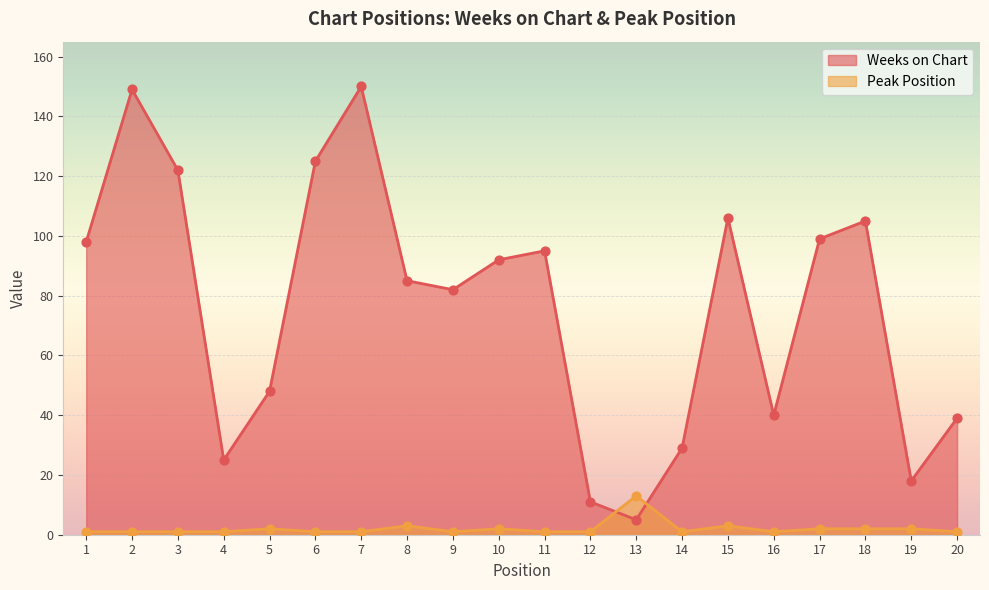

Is the value of Weeks on Chart at 15 greater than the value of Peak Position at 6?

Yes